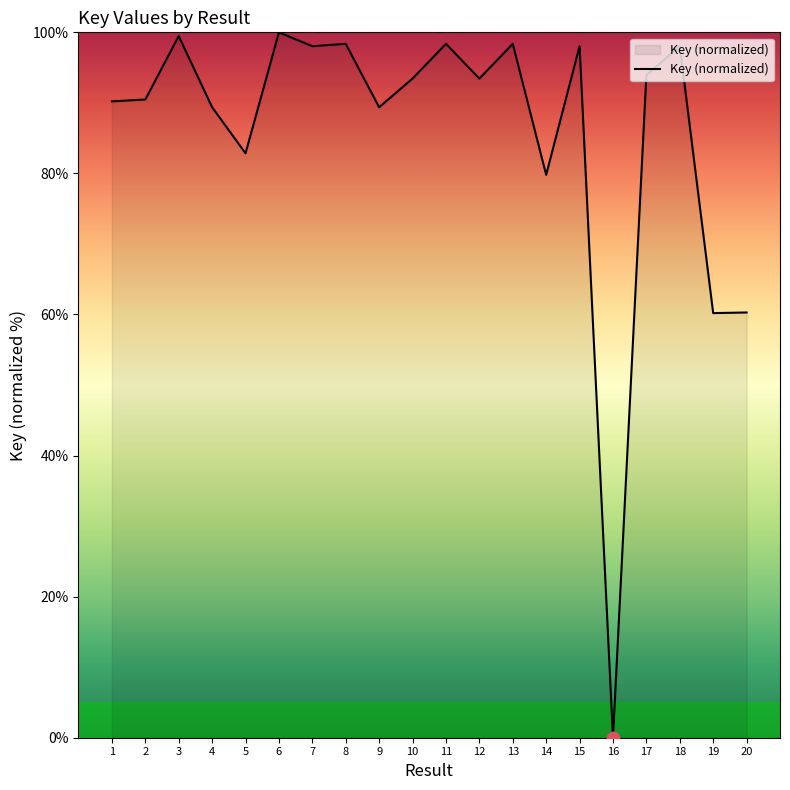

Which has a higher value, 9 or 7?

7